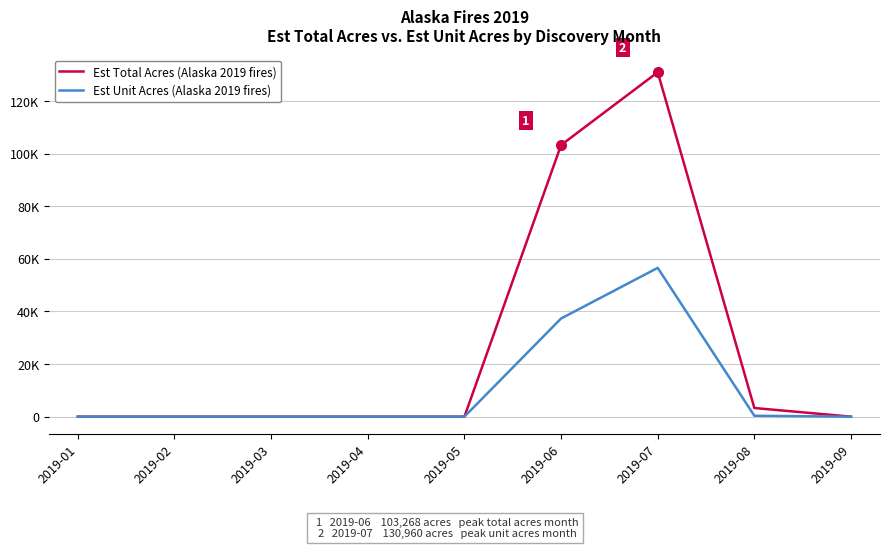

How many interior local peaks does the Est Total Acres (Alaska 2019 fires) series have?

1